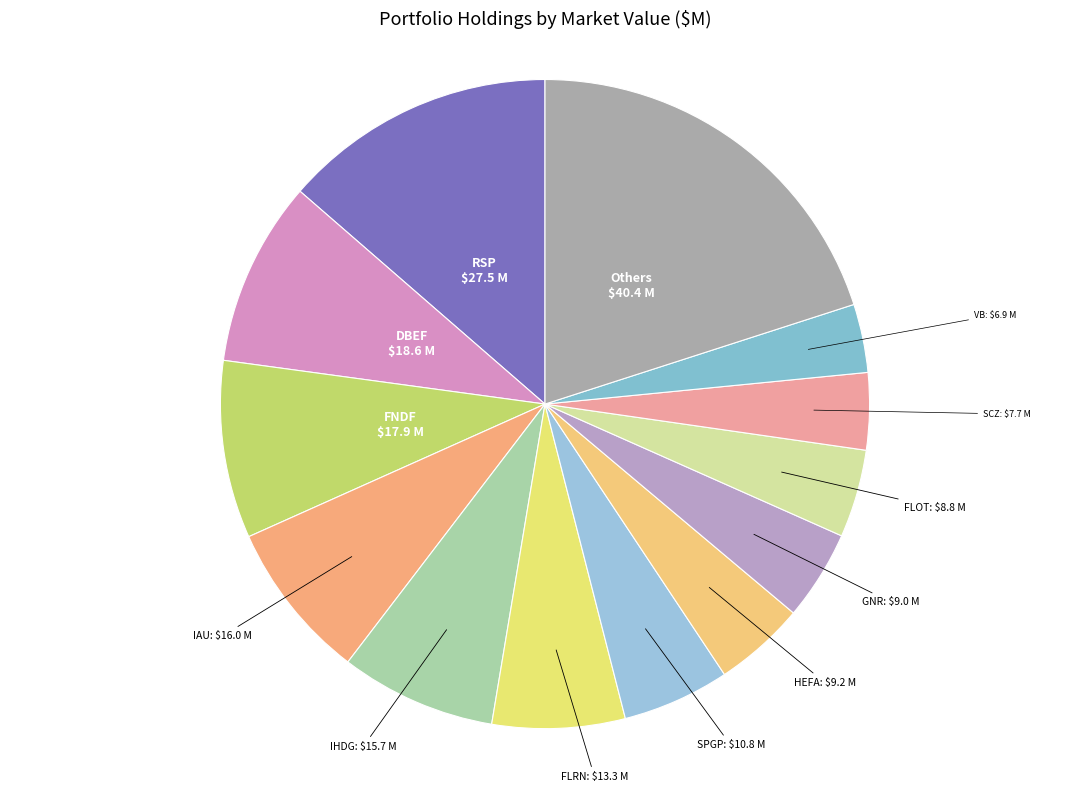

True or false: VB accounts for 17% of the total.

False